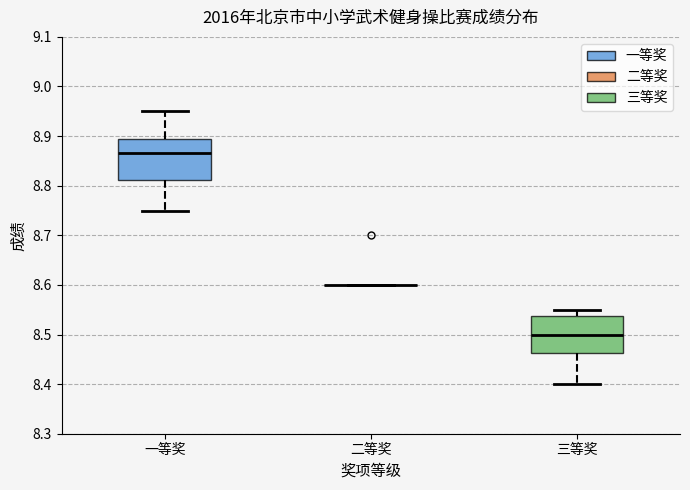

Reading left to right, read every box against the y-axis: the position of its median line, the range the box covers, and the ends of its whiskers. The values are not printed on the chart, so give them approximately, as read against the axis.

一等奖: median 8.87, box 8.81 to 8.90, whiskers 8.75 to 8.95
二等奖: box collapsed to a line at 8.60, whiskers 8.60 to 8.60
三等奖: median 8.50, box 8.46 to 8.54, whiskers 8.40 to 8.55